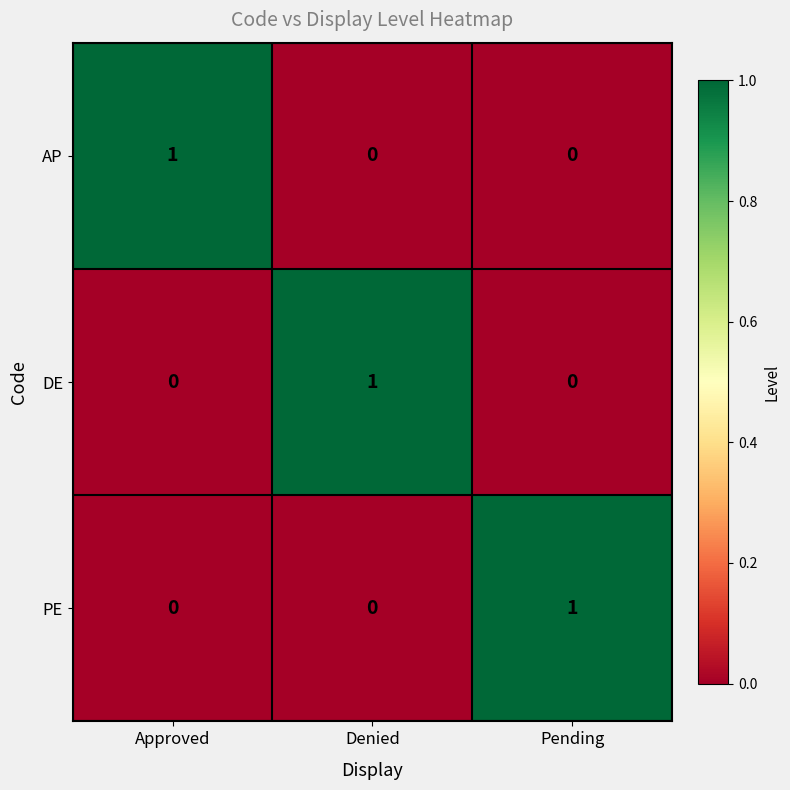

How many AP values are between 0 and 1?

3